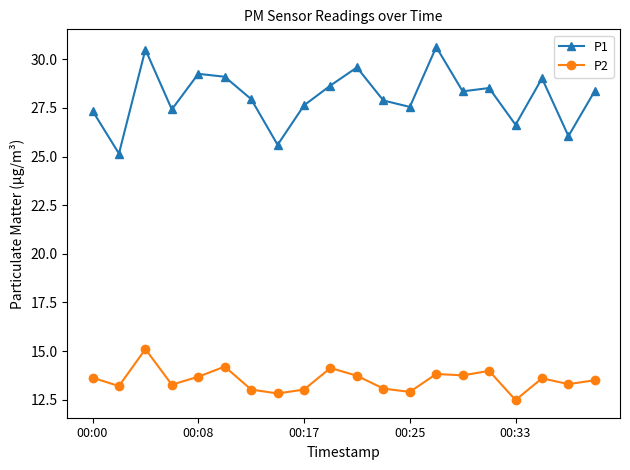

What is the difference between the maximum and minimum values in the P1 series?

5.5